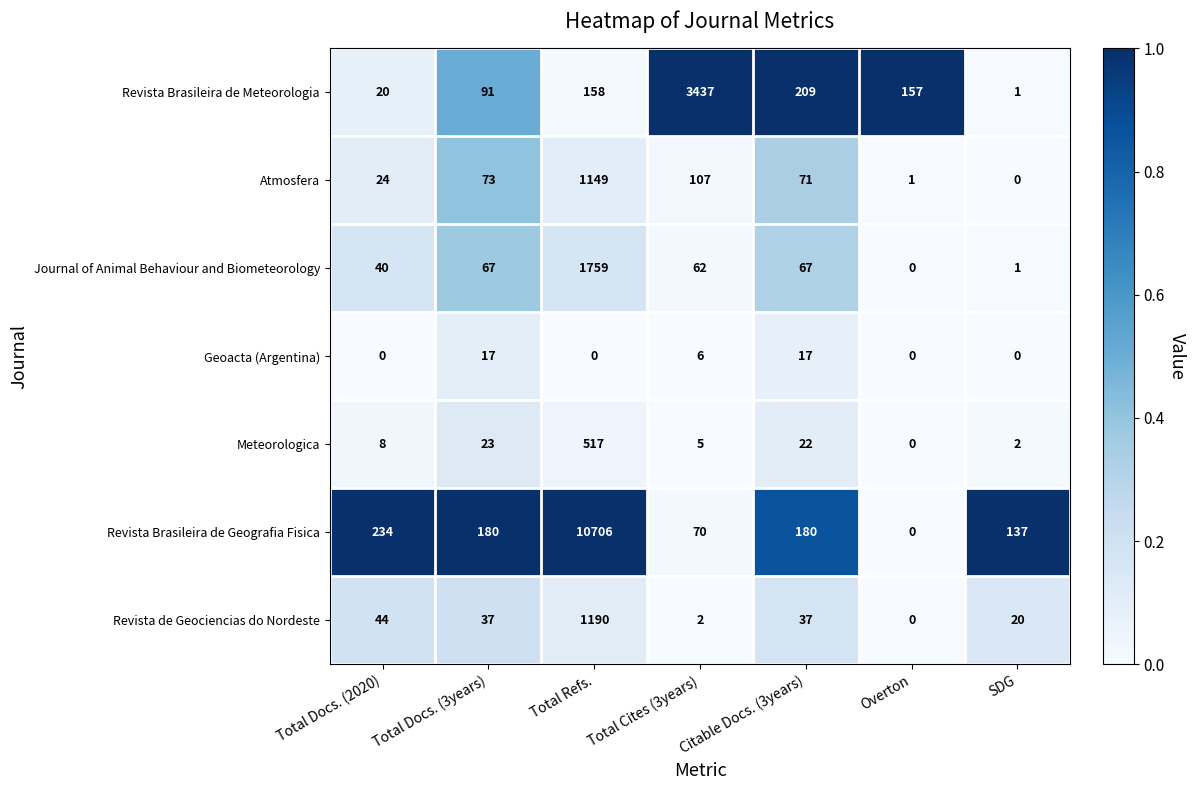

True or false: Revista de Geociencias do Nordeste has a value of 44 at Total Docs. (2020).

True